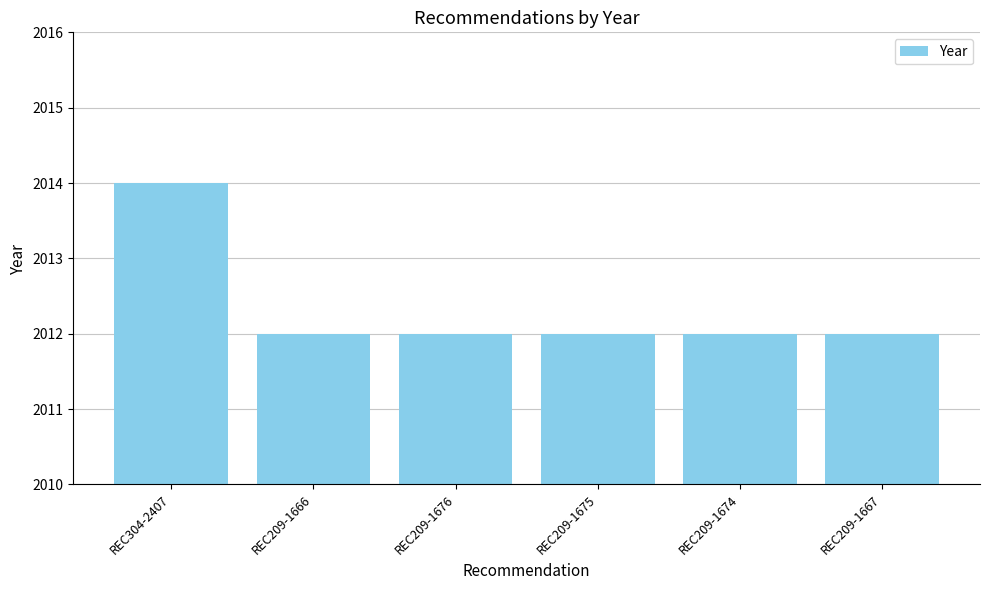

The value at REC304-2407 is 3353. True or false?

False